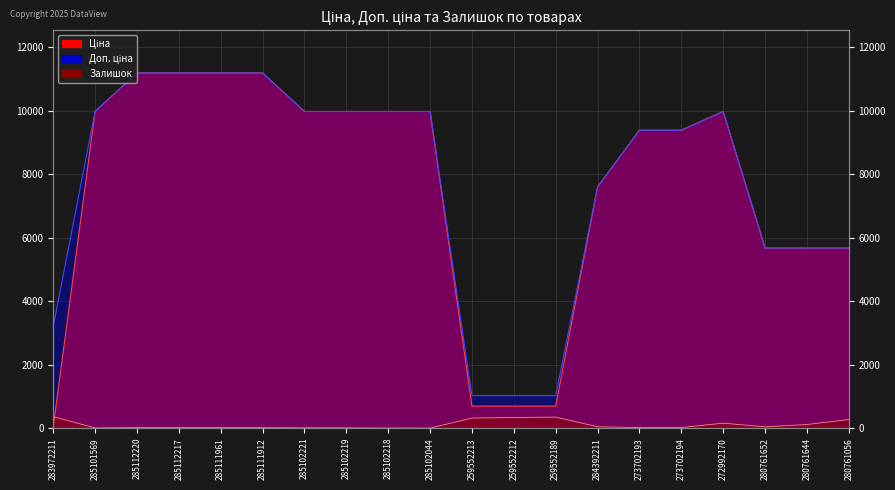

Reading left to right, extract all data points from this chart.

Ціна: 32.0	9975.0	11188.2	11188.2	11188.2	11188.2	9975.0	9975.0	9975.0	9975.0	693.7	693.7	693.7	7596.5	9384.0	9384.0	9975.0	5673.8	5673.8	5673.8
Доп. ціна: 3205.0	9975.0	11188.2	11188.2	11188.2	11188.2	9975.0	9975.0	9975.0	9975.0	1024.6	1024.6	1024.6	7596.5	9384.0	9384.0	9975.0	5673.8	5673.8	5673.8
Залишок: 360.0	7.0	17.0	17.0	17.0	15.0	11.0	9.0	3.0	1.0	318.0	335.0	348.0	44.0	18.0	18.0	157.0	42.0	114.0	271.0